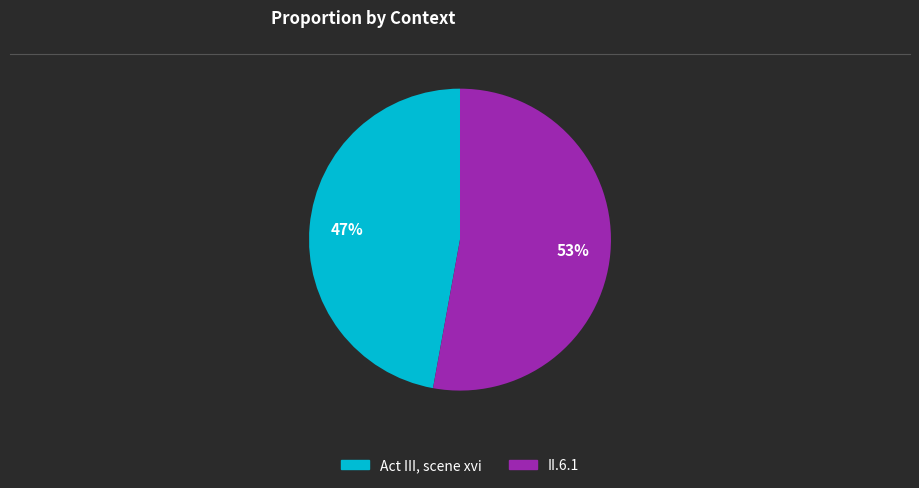

Is the sum of II.6.1 and Act III, scene xvi greater than half?

Yes